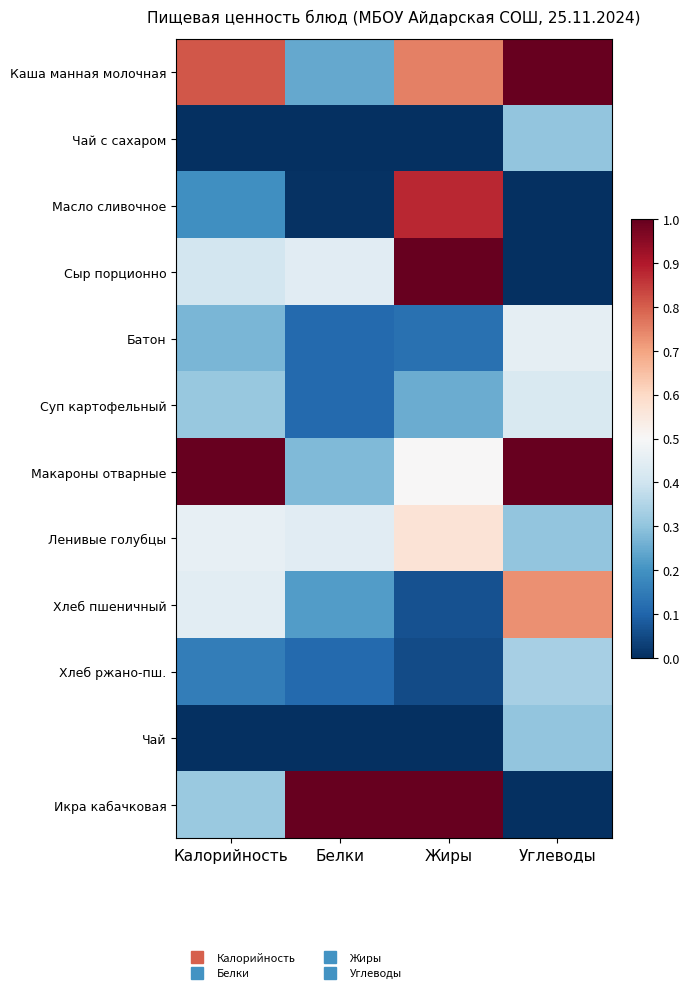

At which category does the chart reach its minimum across all series?

Калорийность